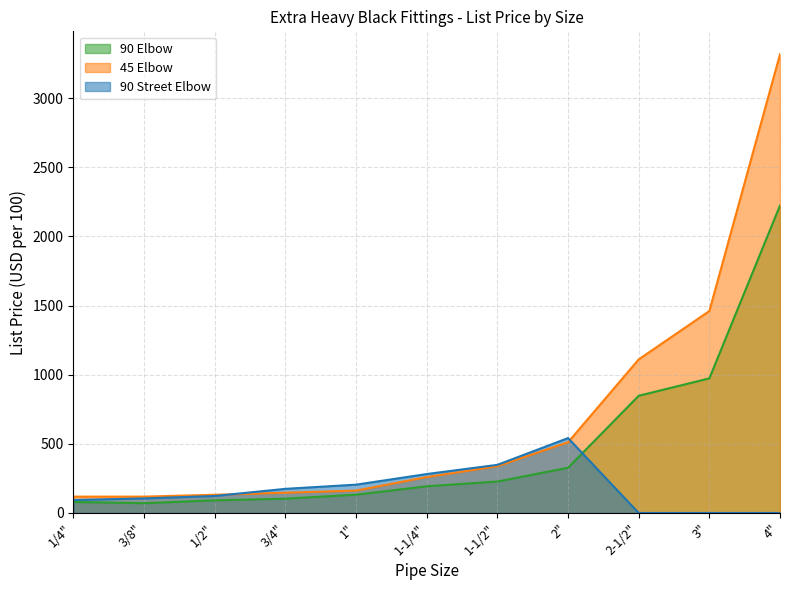

Reading left to right, what are all the values shown in this chart?

90 Elbow: 79.7	70.8	91.6	103.5	132.2	193.0	227.4	327.1	847.8	973.7	2224.1
45 Elbow: 118.4	118.4	131.7	146.5	162.1	259.7	338.5	511.4	1111.0	1460.9	3318.0
90 Street Elbow: 94.1	105.4	123.0	174.7	204.9	281.7	348.2	541.9	0.0	0.0	0.0